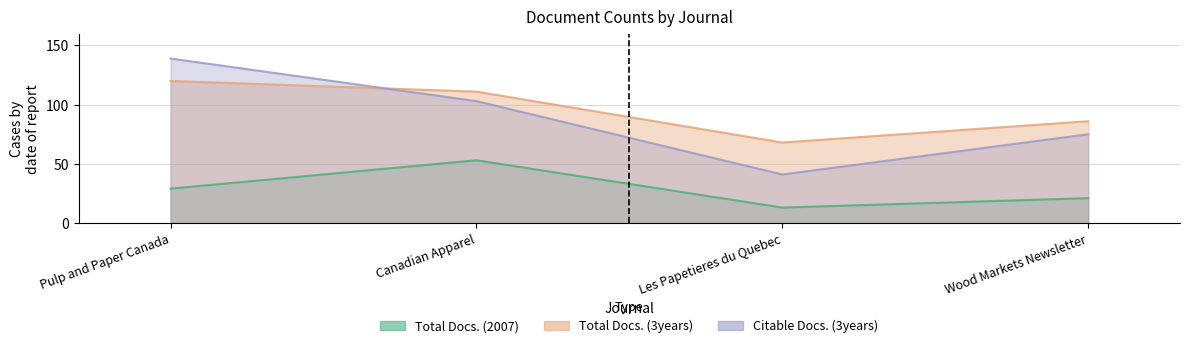

Rank the series by their maximum value, from lowest to highest.

Total Docs. (2007), Total Docs. (3years), Citable Docs. (3years)